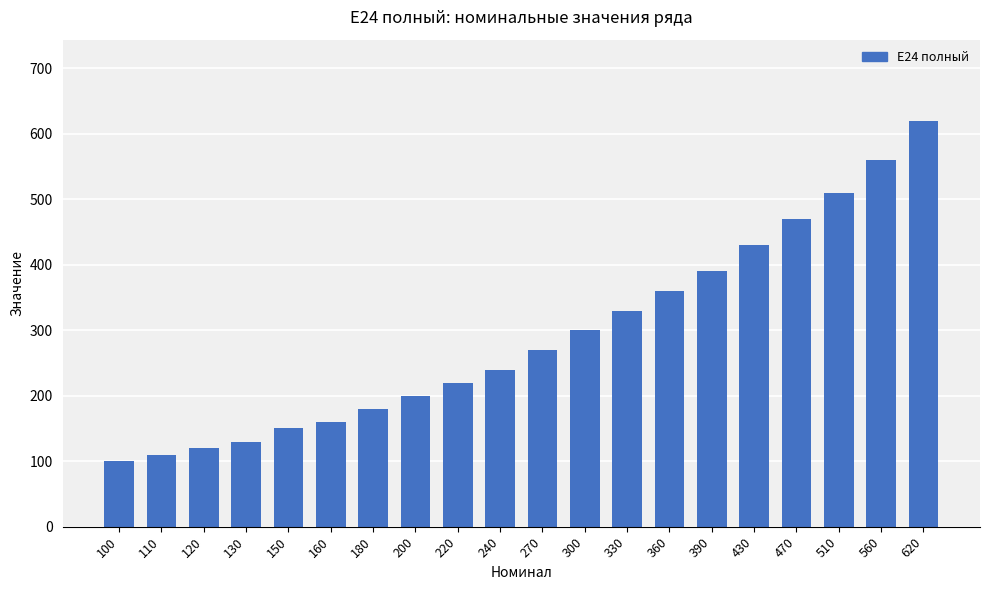

Which label corresponds to the largest value in the chart?

620